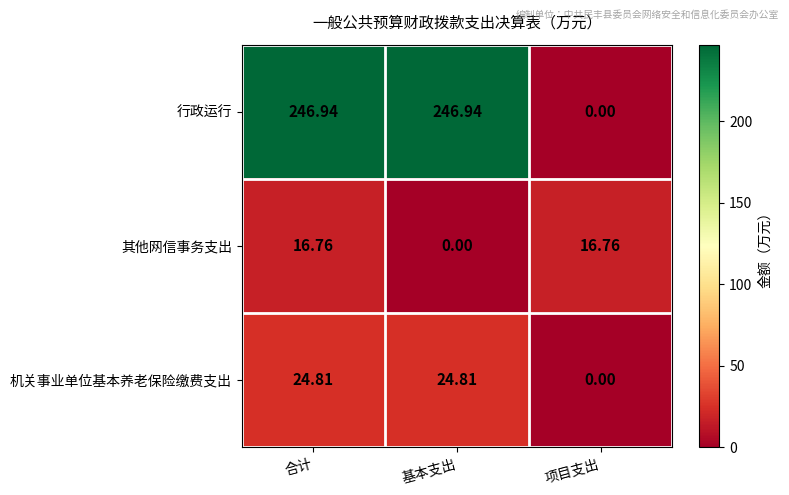

Which series has the largest total across all categories?

行政运行